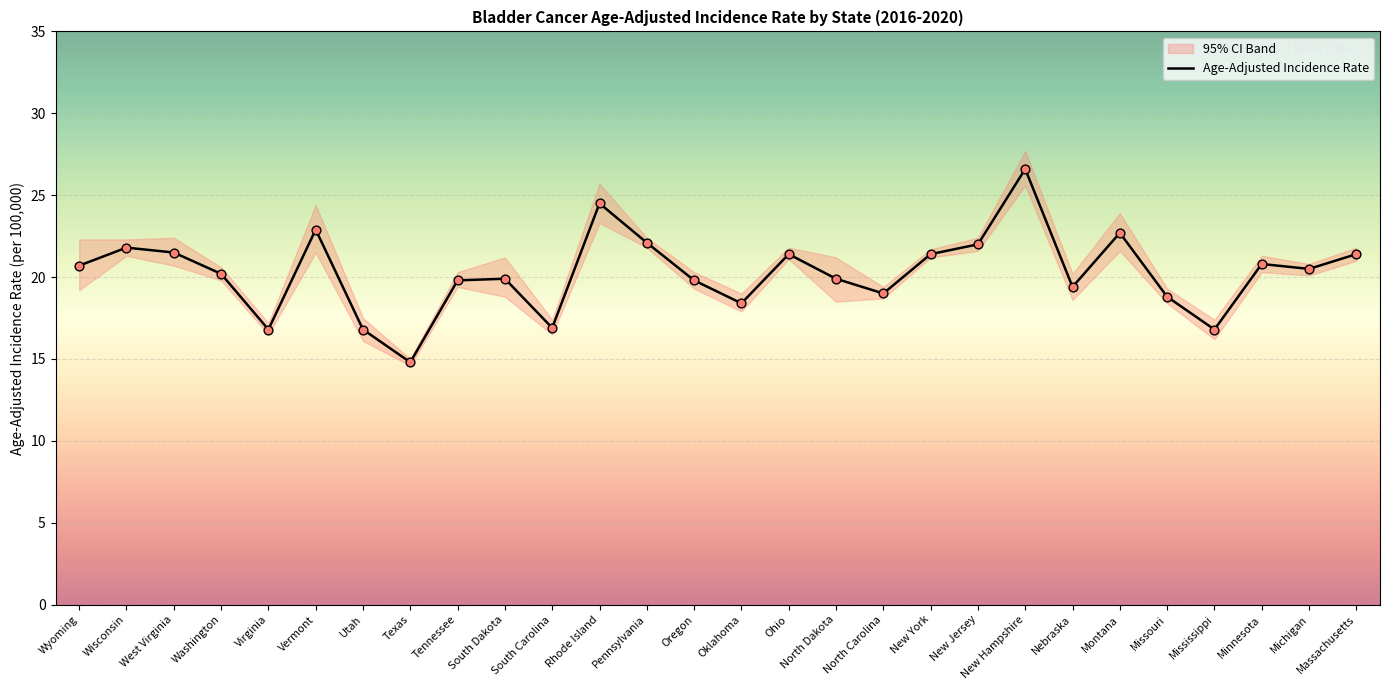

Approximately how many times larger is the value at New Hampshire compared to Mississippi?

1.6